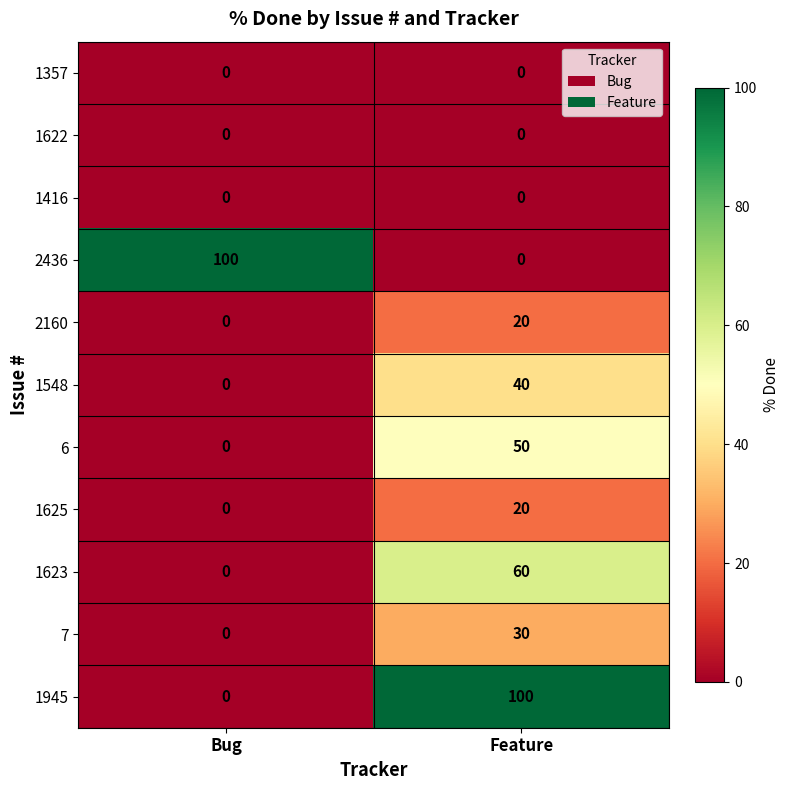

List the labels in order of 1548 value, smallest first.

Bug, Feature